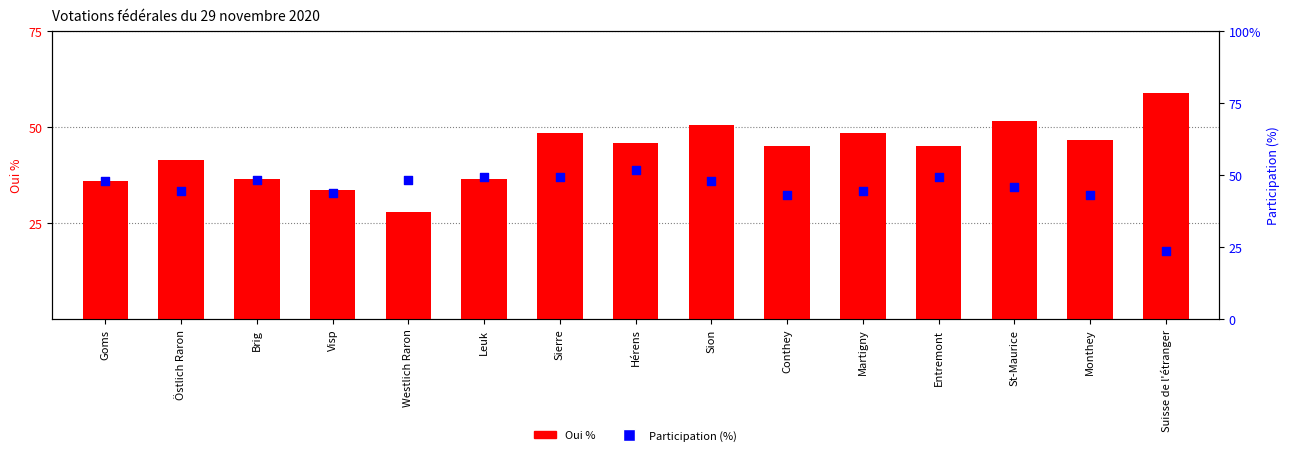

Which series reaches the minimum Y coordinate?

Participation (%)